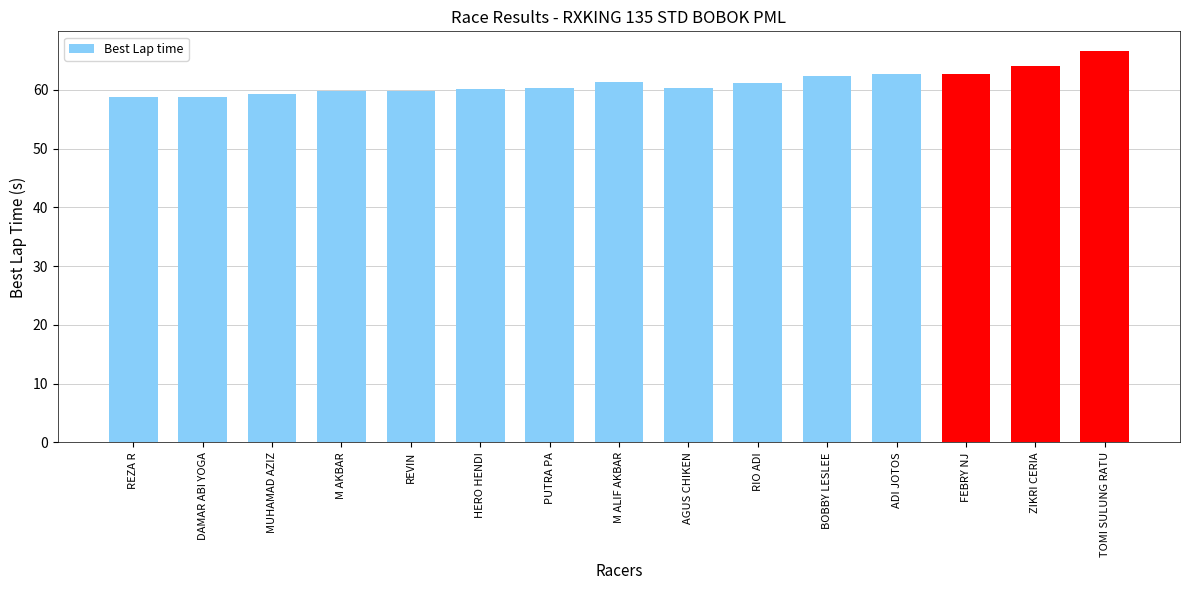

What is the average value?

61.2